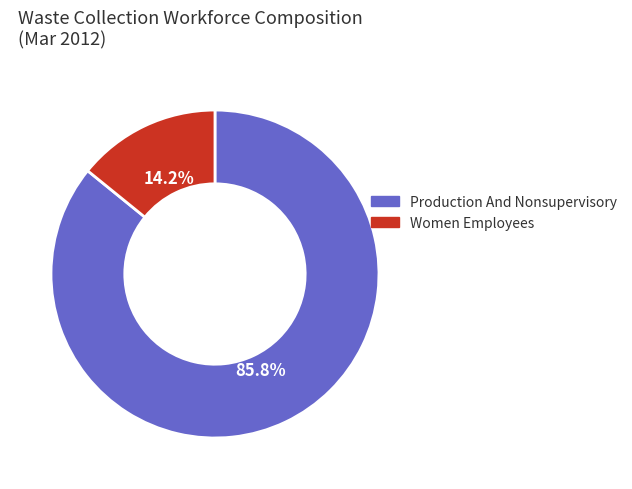

How many segments does this pie chart have?

2